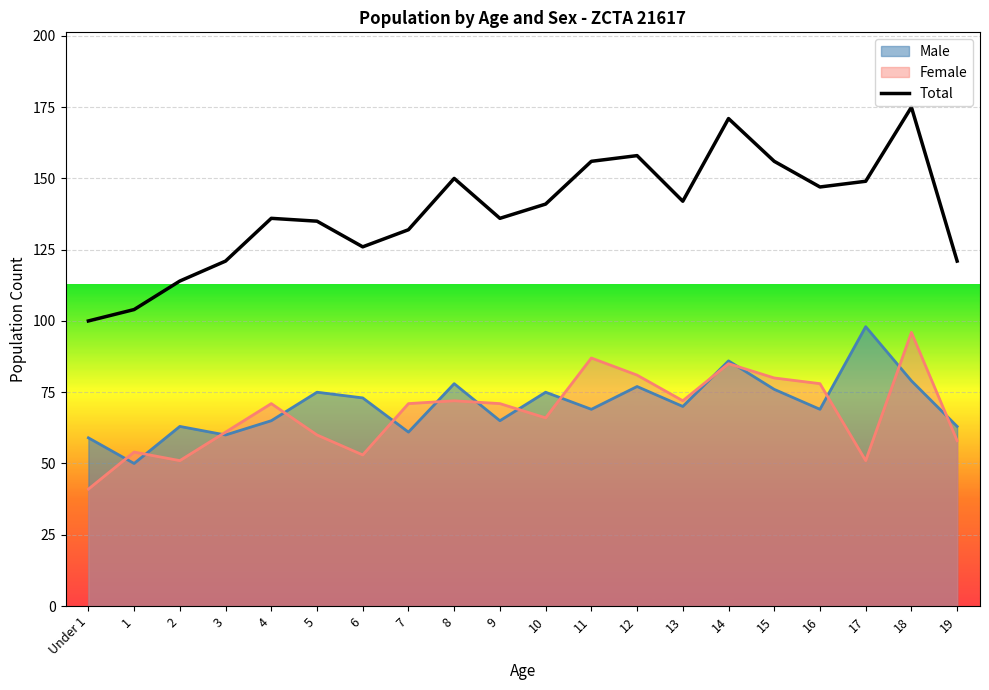

What position from the right is 17?

3